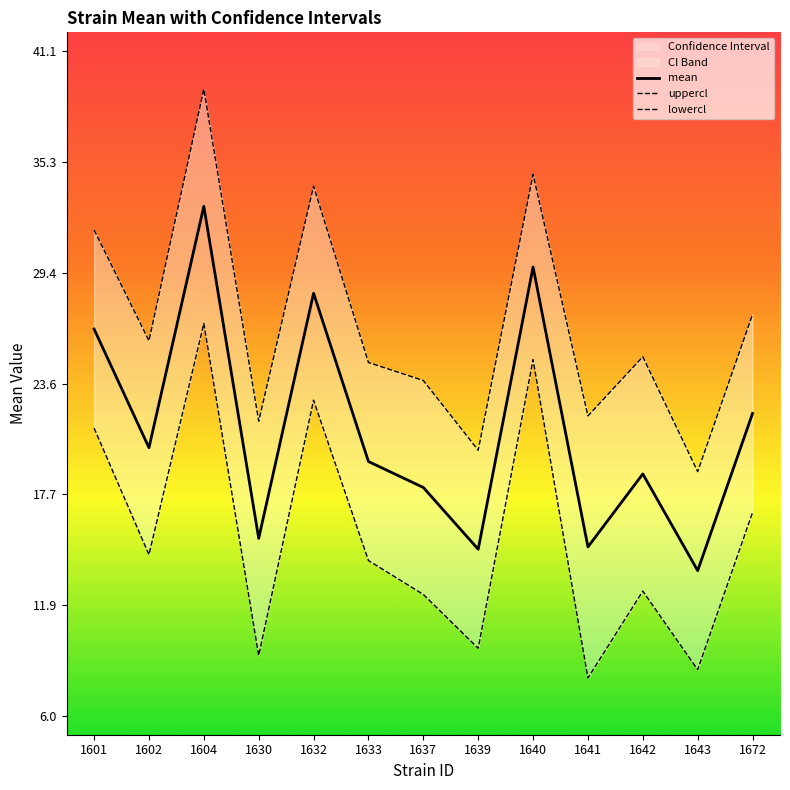

At 1643, list the series in order from largest to smallest.

uppercl, mean, lowercl